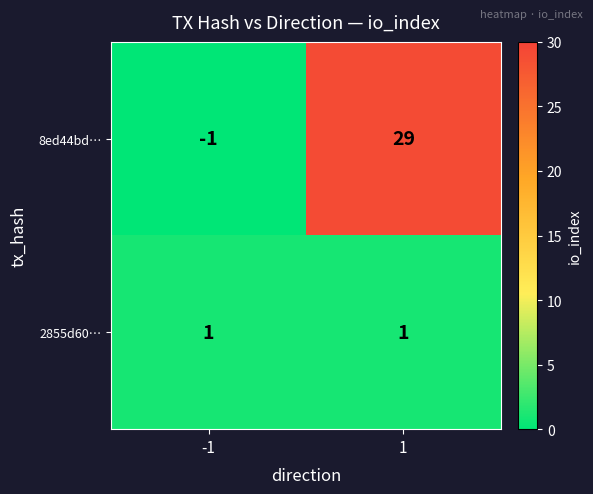

Reading left to right, extract all data points from this chart.

8ed44bd…: -1	29
2855d60…: 1	1